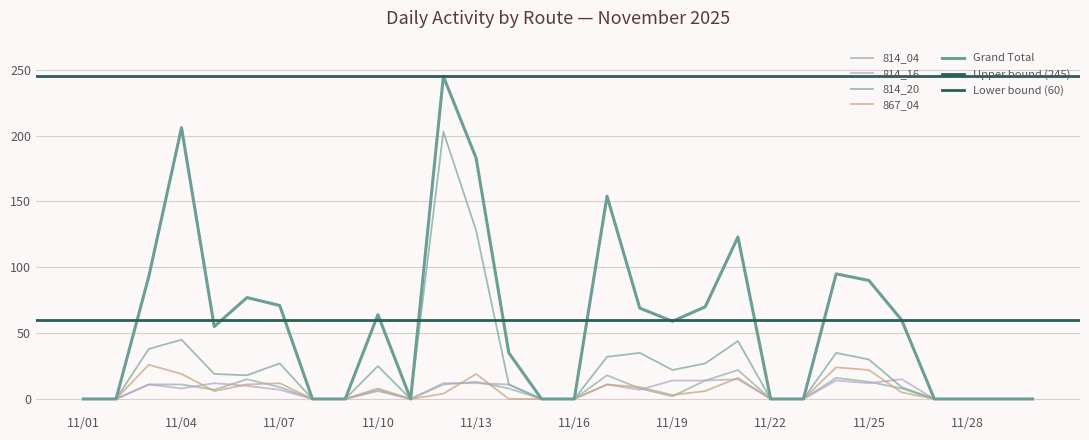

Where is 867_04 nearest to the value 13?

11/07